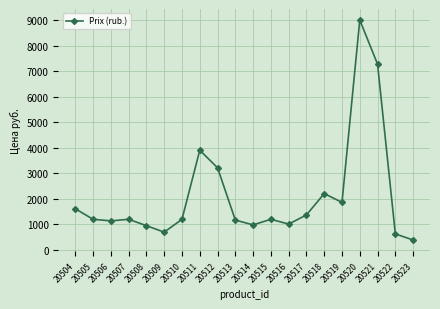

True or false: the data has more than 1 interior local peaks.

True